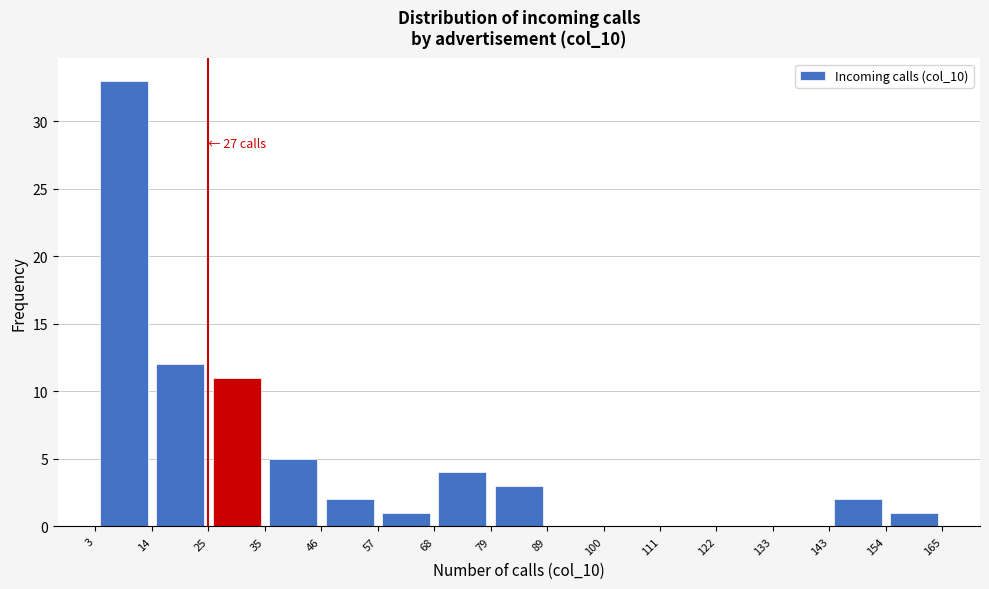

Which range on the x-axis has the tallest bar?

3 to 14